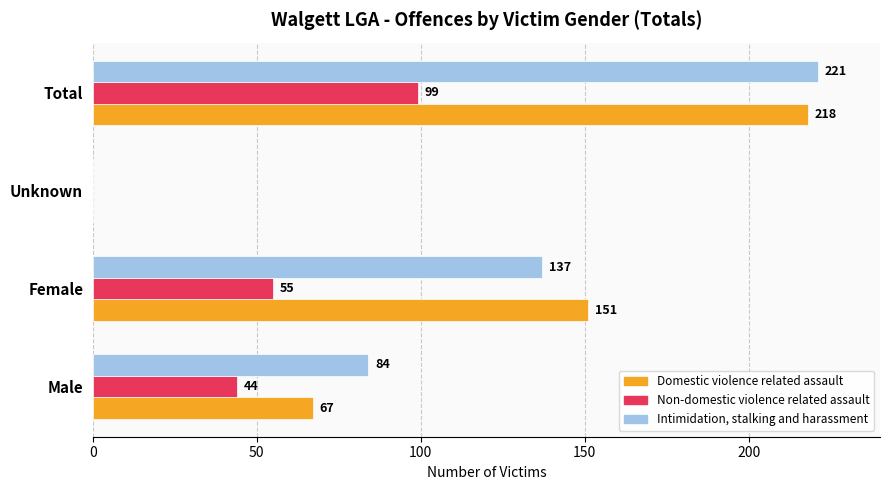

The Non-domestic violence related assault series shows 37 at Female. True or false?

False